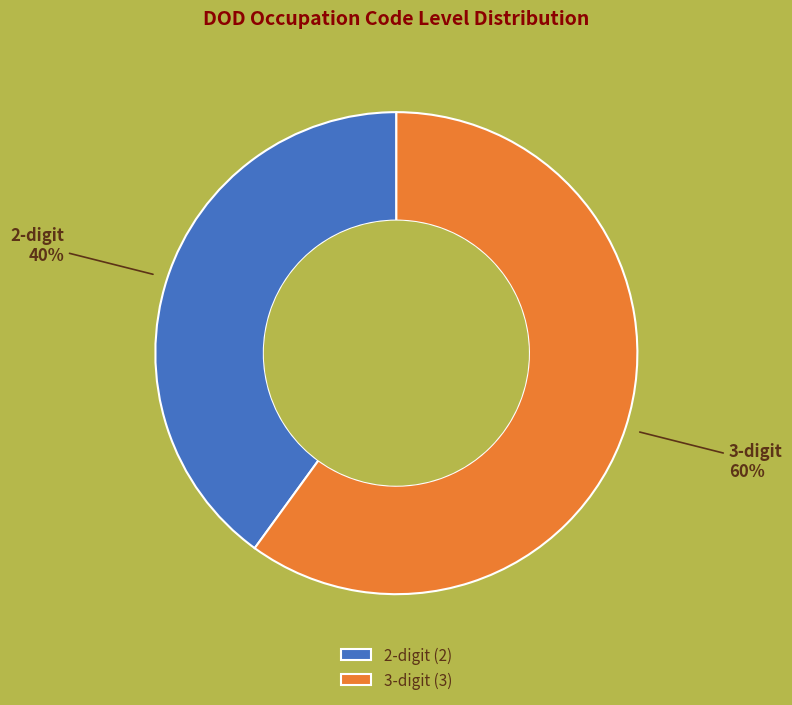

To the nearest percent, what is the combined percentage of 3-digit and 2-digit?

100%